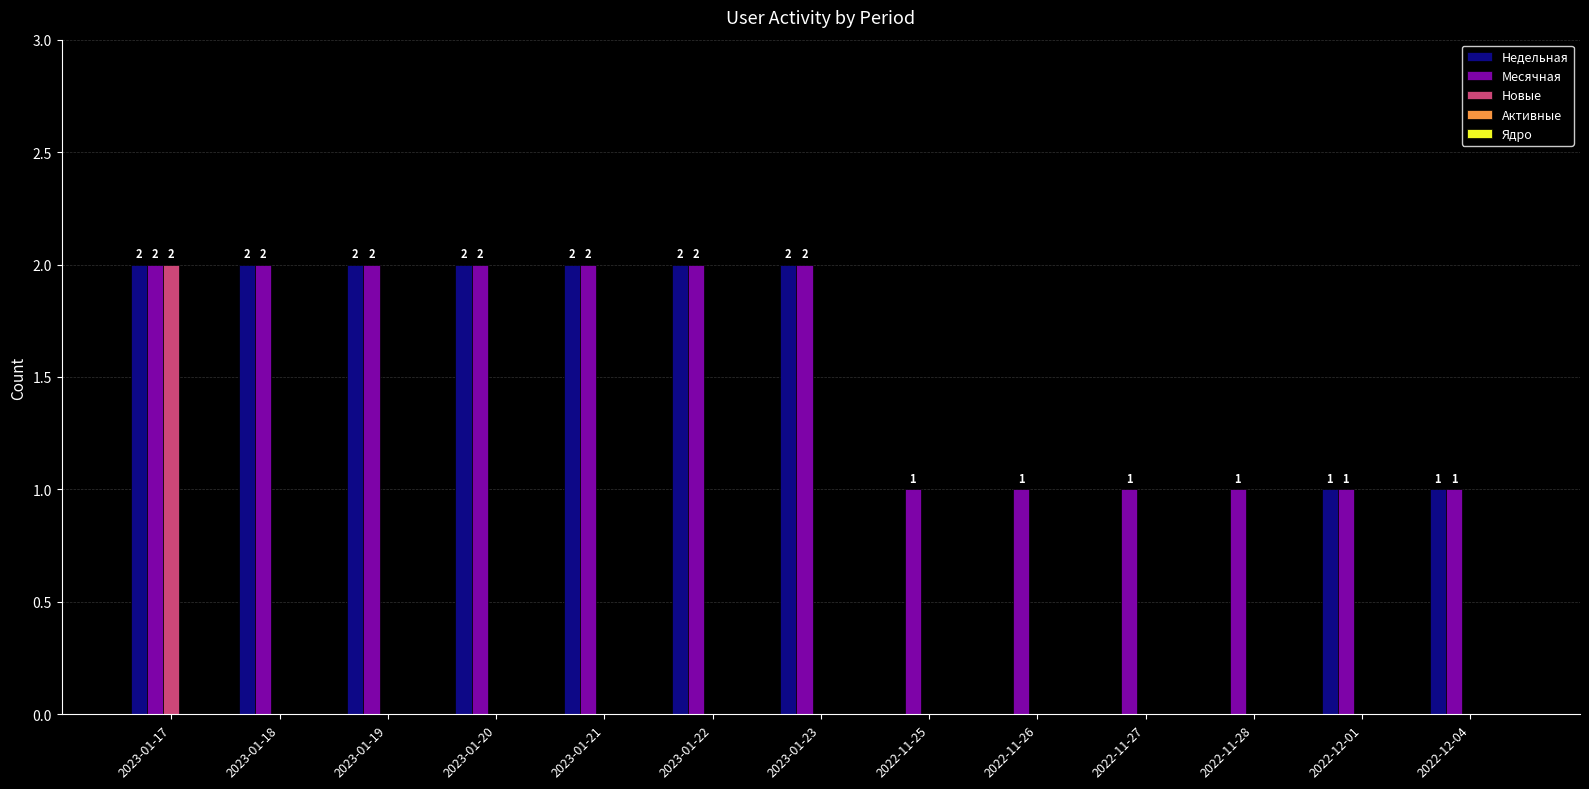

Between 2022-11-26 and 2022-12-01, which series saw the biggest shift?

Недельная